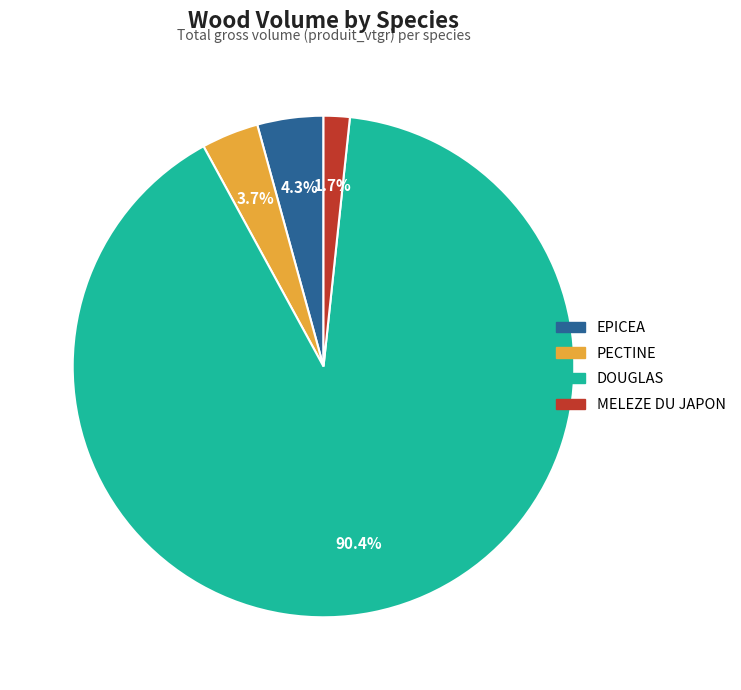

Is there a majority slice in this chart?

Yes